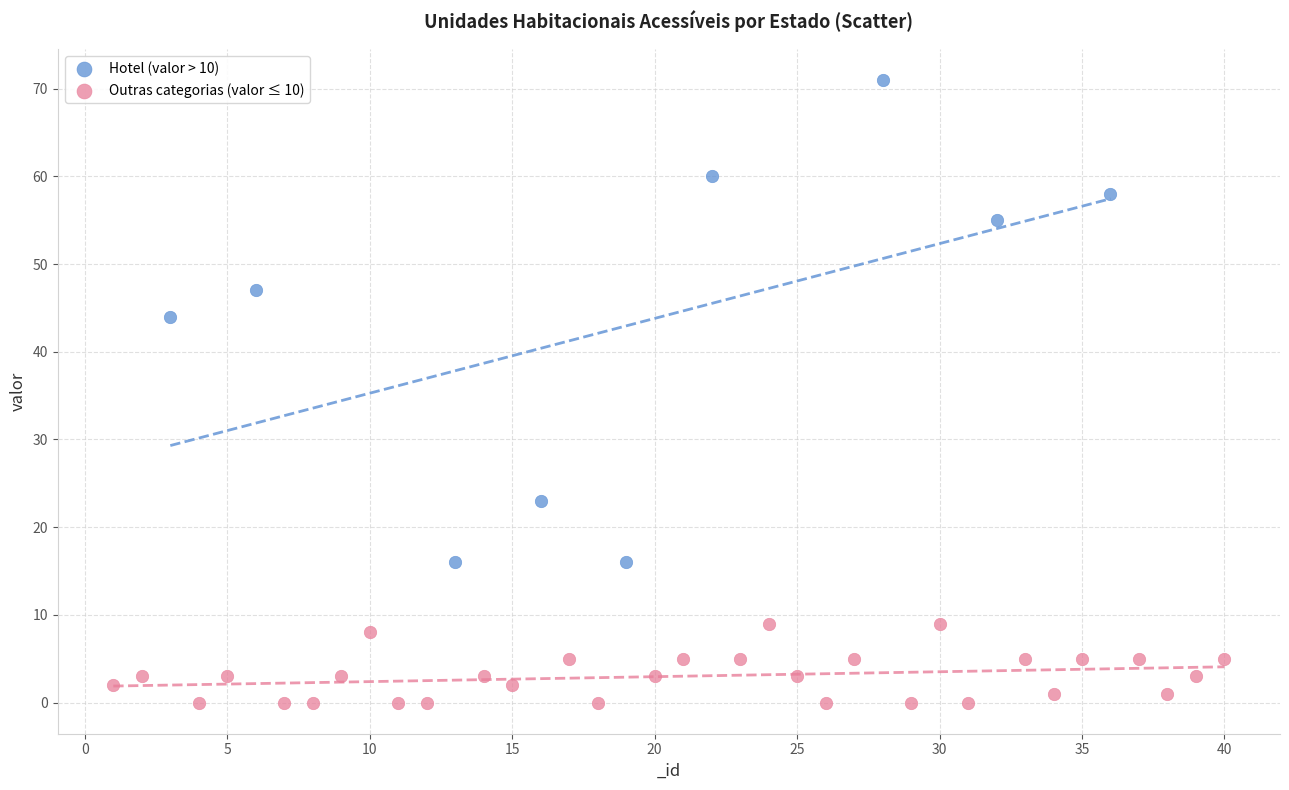

Which series has the largest Y range (max minus min)?

Hotel (valor > 10)